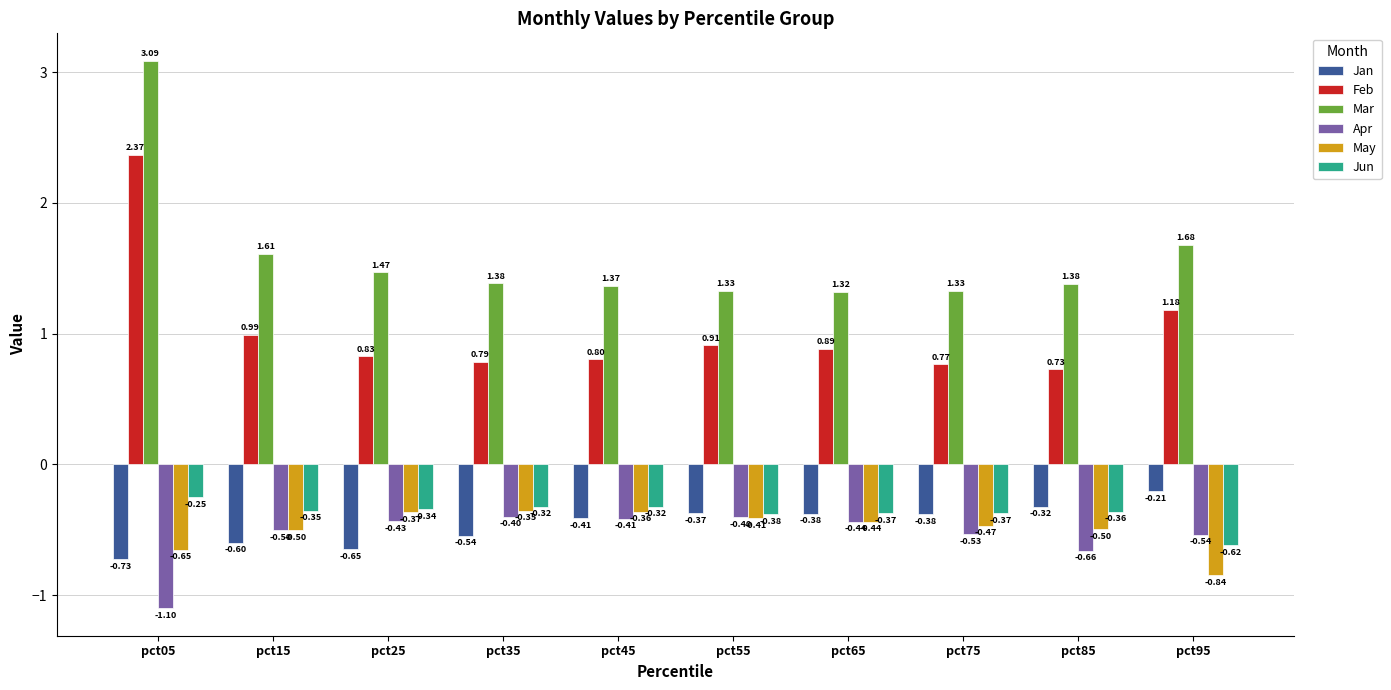

Rank the categories by Feb value from highest to lowest.

pct05, pct95, pct15, pct55, pct65, pct25, pct45, pct35, pct75, pct85